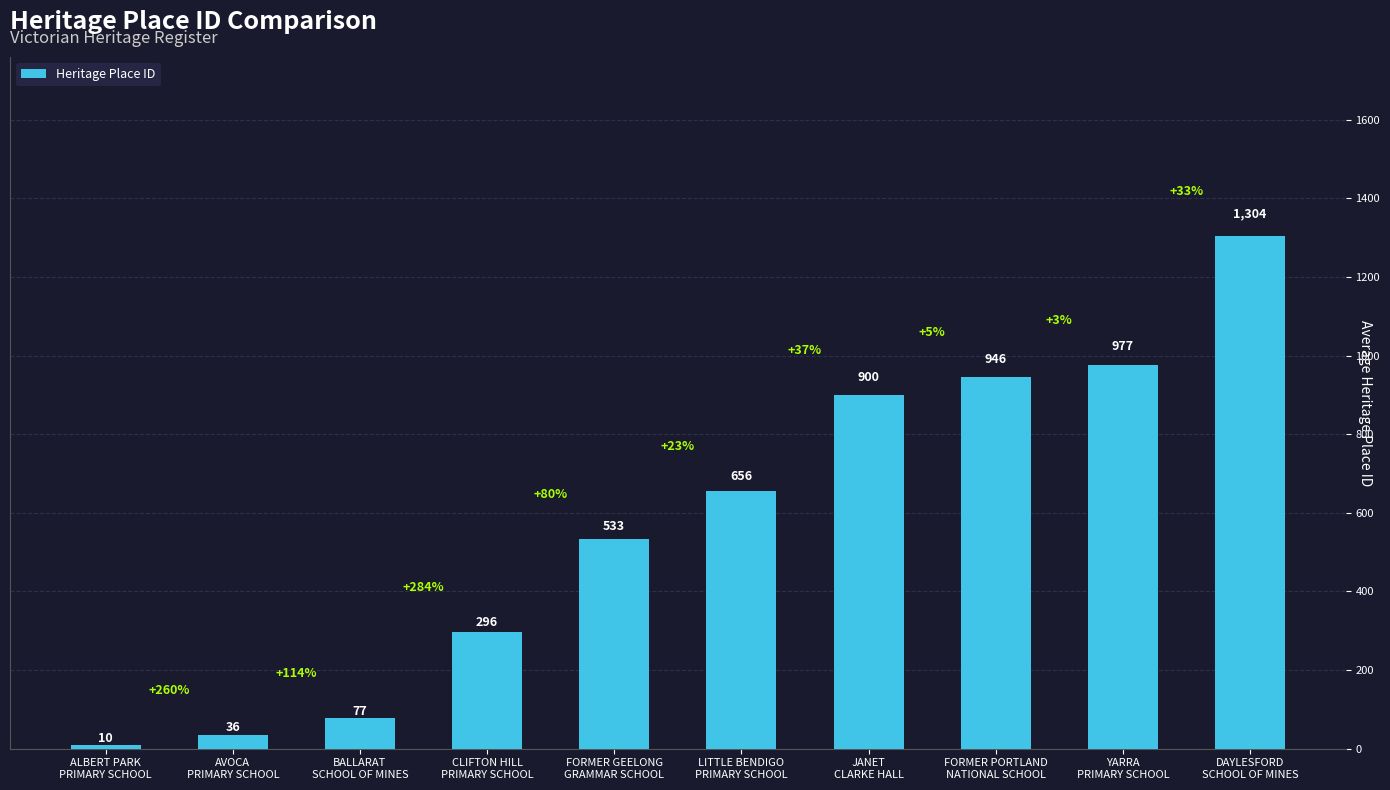

What is the value of the 2nd bar from the left?

36